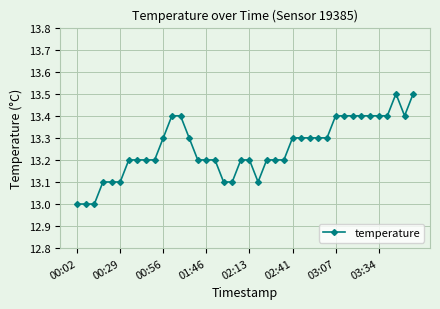

What is the average value?

13.3